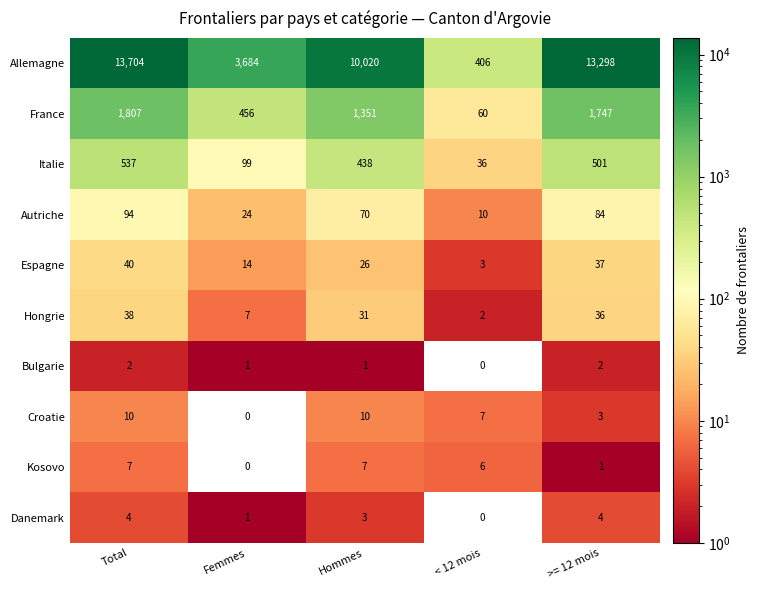

What is the total value across all series at < 12 mois?

530